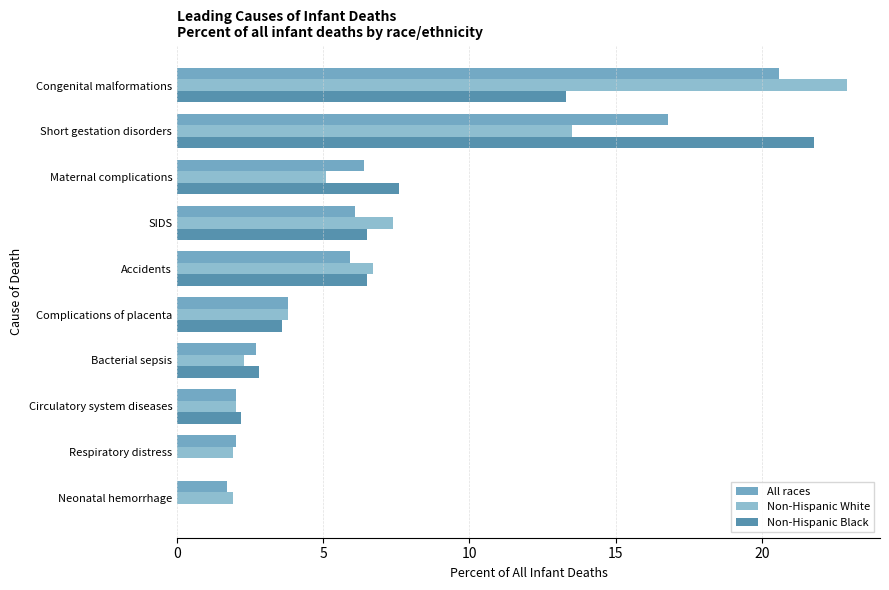

What is the maximum value for Non-Hispanic White?

22.9